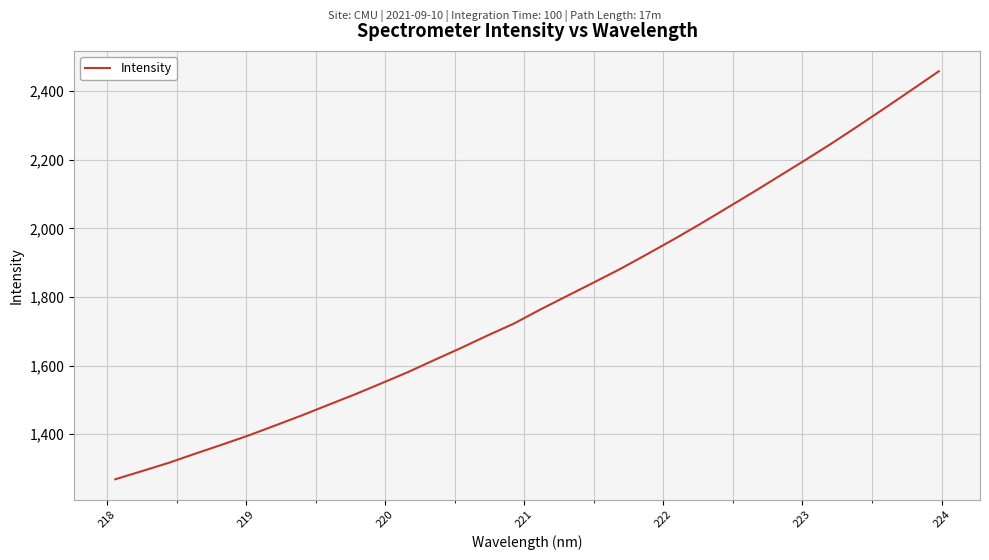

What is the difference between the maximum and minimum values?

1189.7